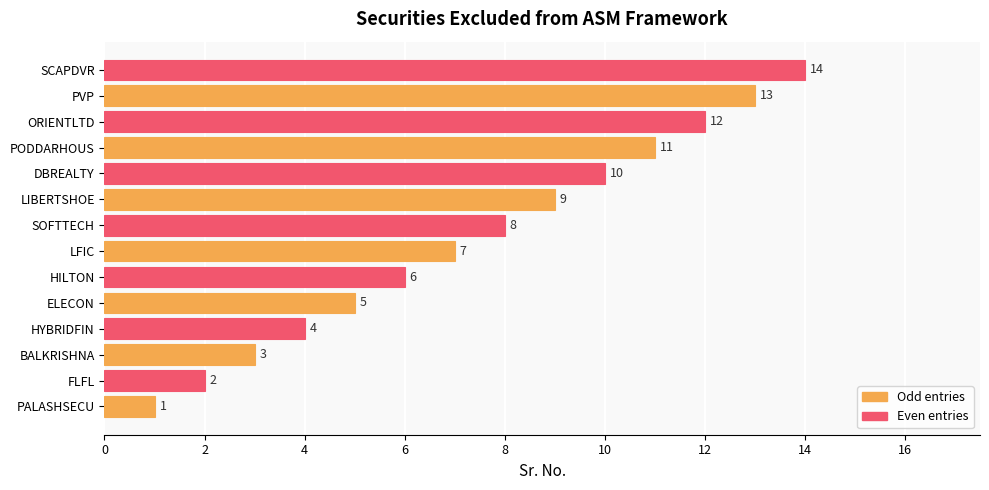

What is the sum of all values?

105